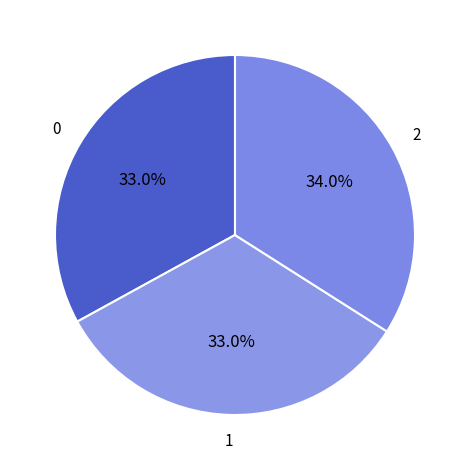

What is the ratio of the value at 0 to the value at 1?

1.0